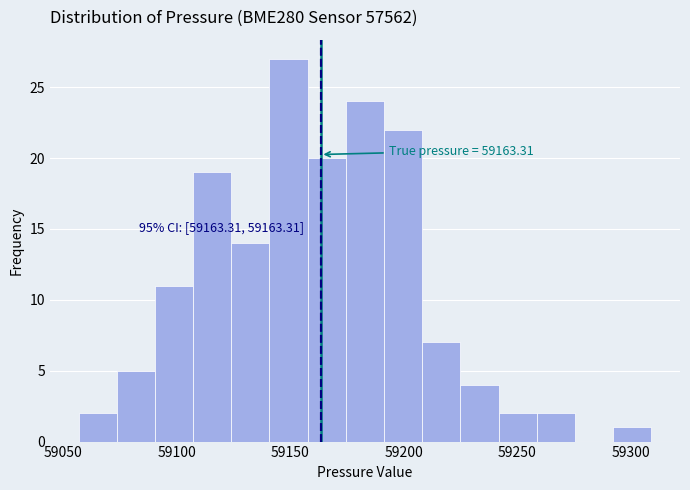

Read against the x-axis, roughly where is the centre of the tallest bar?

59150